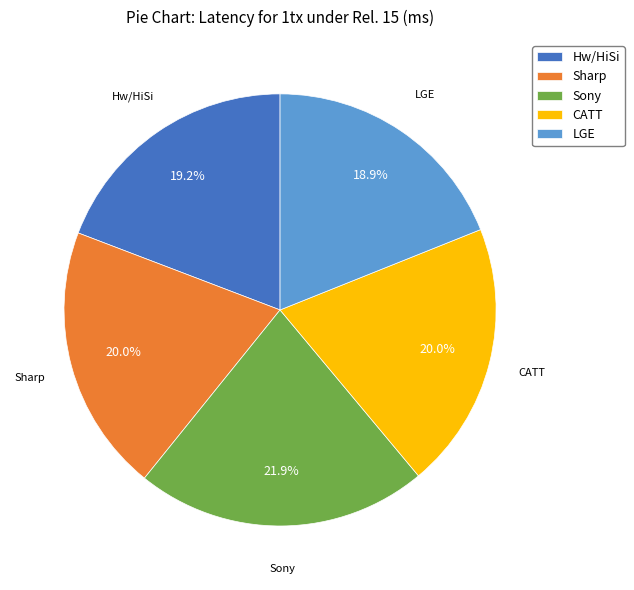

Which has a higher value, Hw/HiSi or Sharp?

Sharp